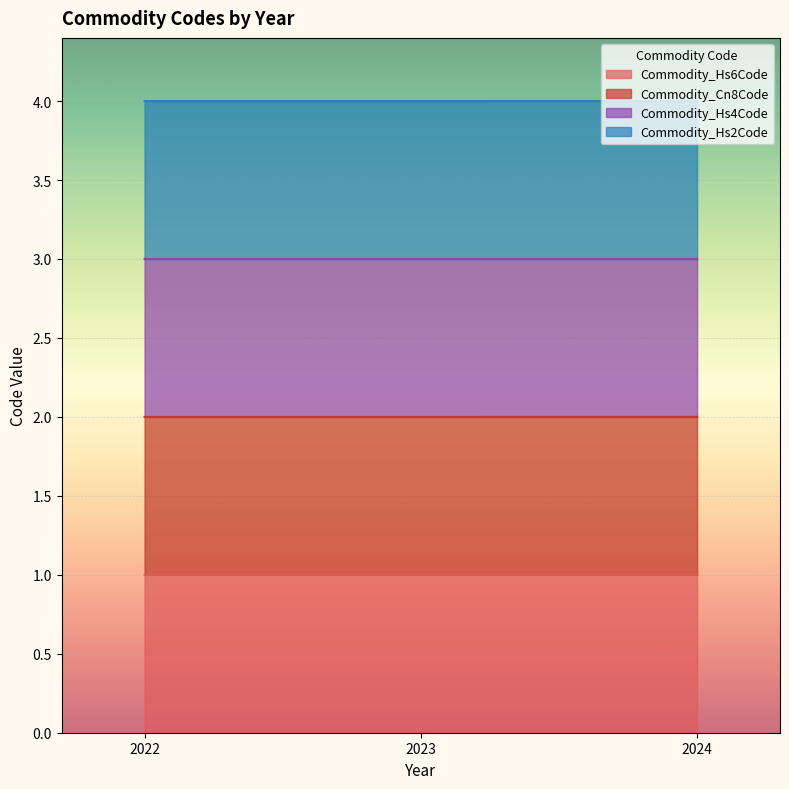

What is the average value of the Commodity_Cn8Code series?

2.0